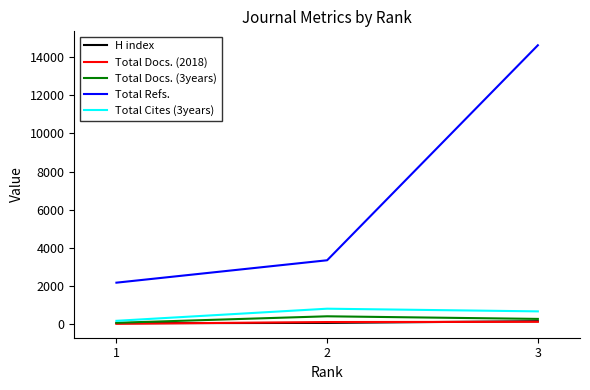

How many lines are shown in the chart?

5